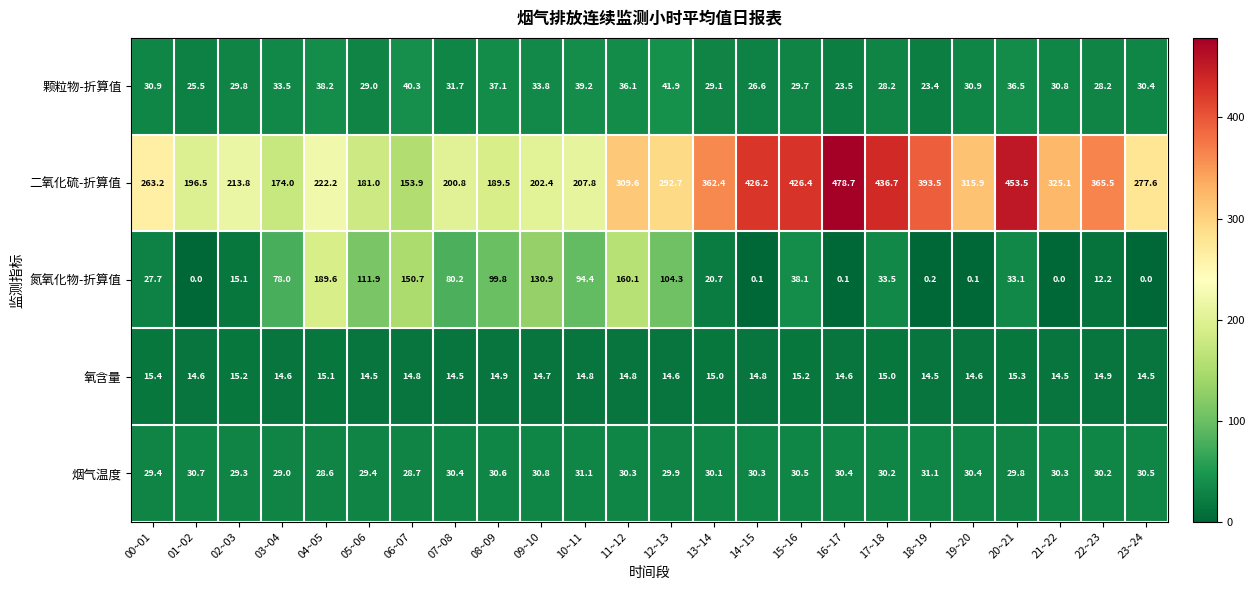

What is the difference between the highest and lowest values at 00~01?

247.8